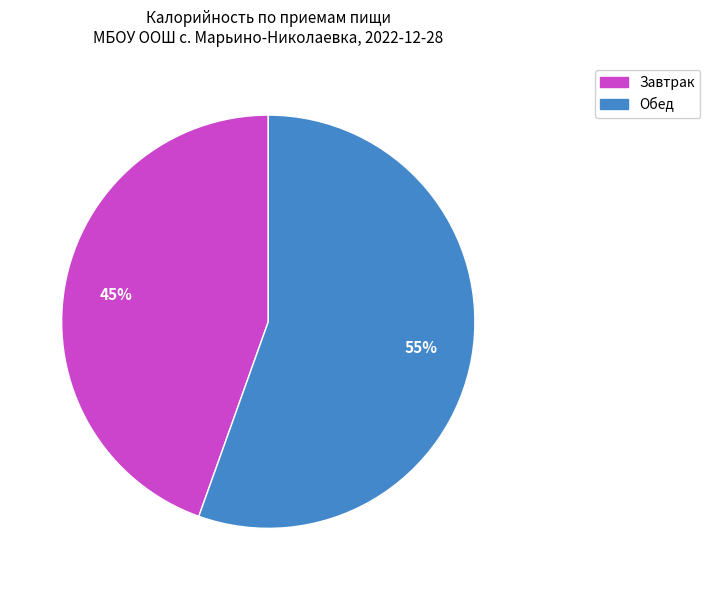

True or false: Обед accounts for 55% of the total.

True